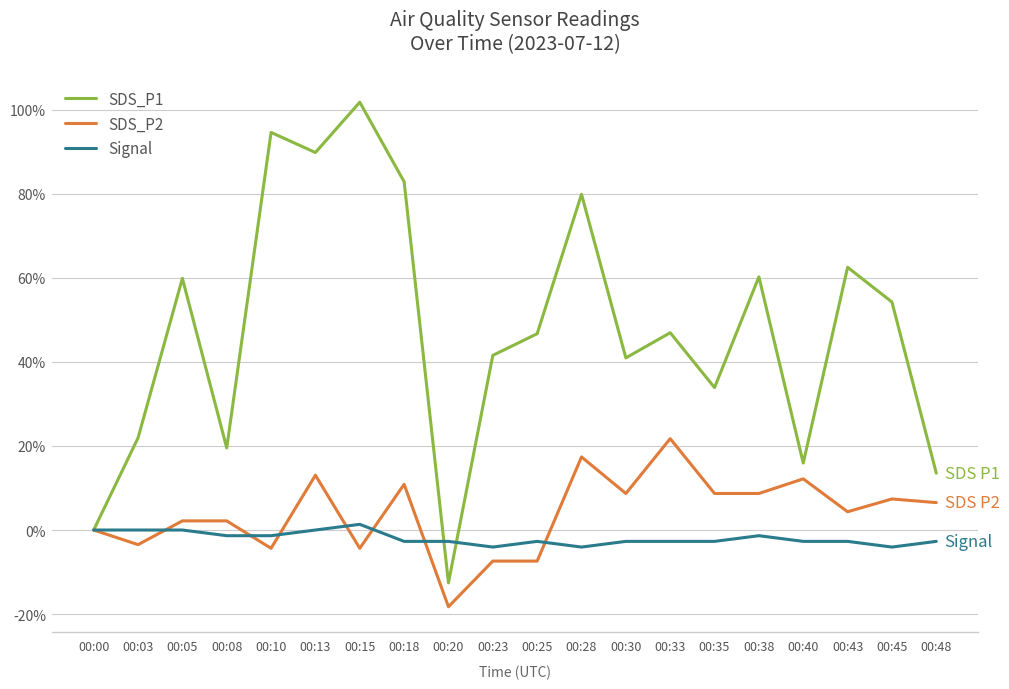

At which category does the chart reach its minimum across all series?

00:20